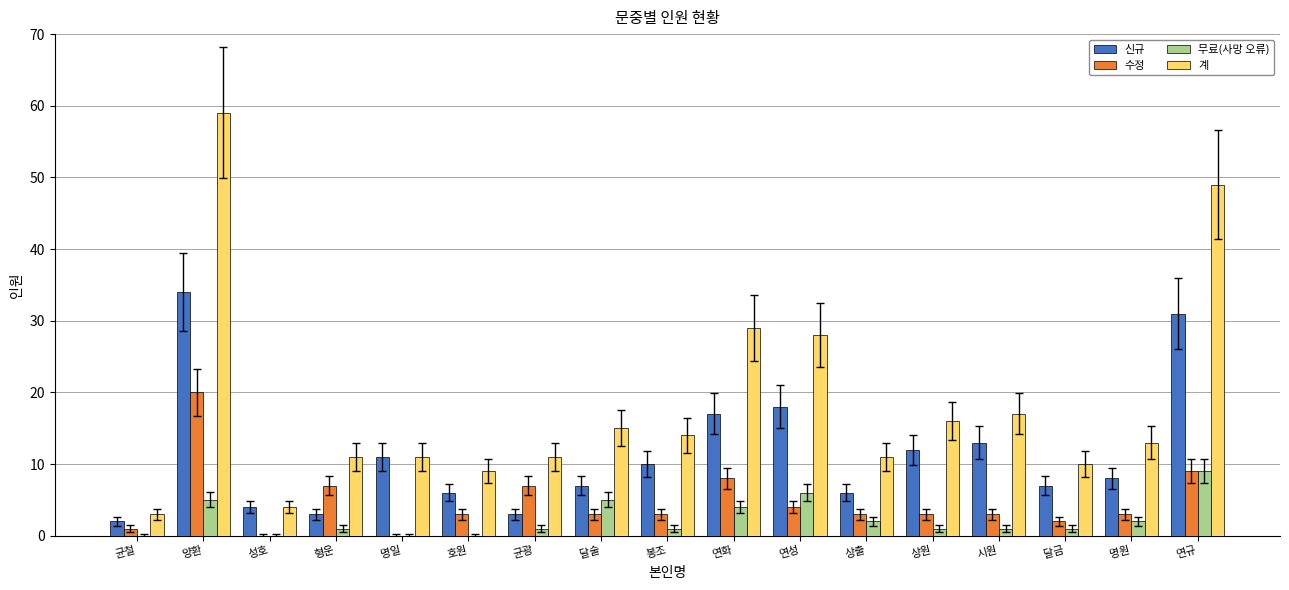

The value of 수정 at 양환 is 8. True or false?

False